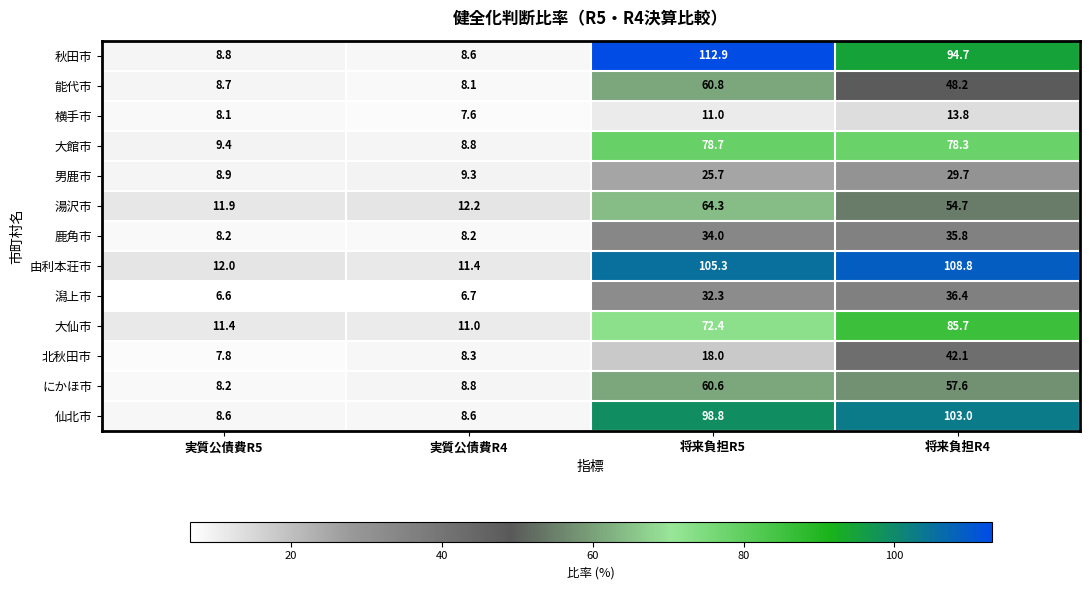

What is the sum of all 大仙市 values?

180.5